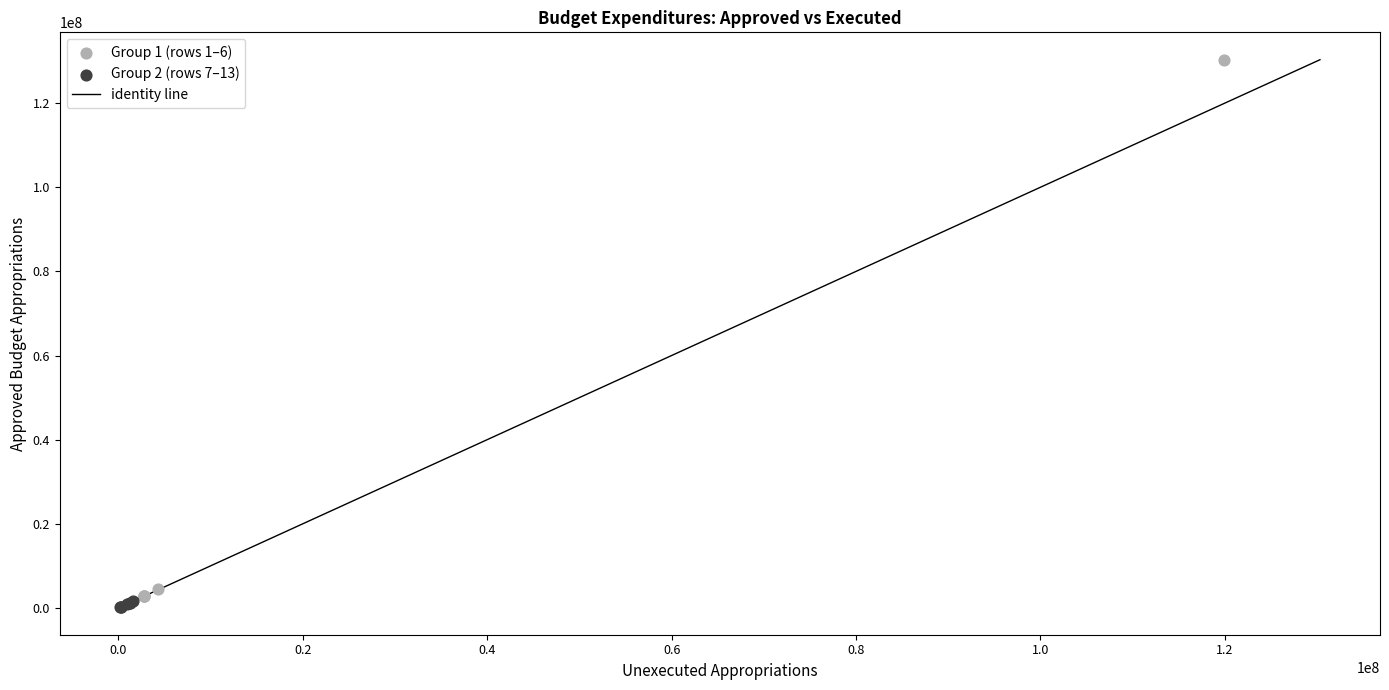

Which series reaches the maximum Y coordinate?

Group 1 (rows 1–6)